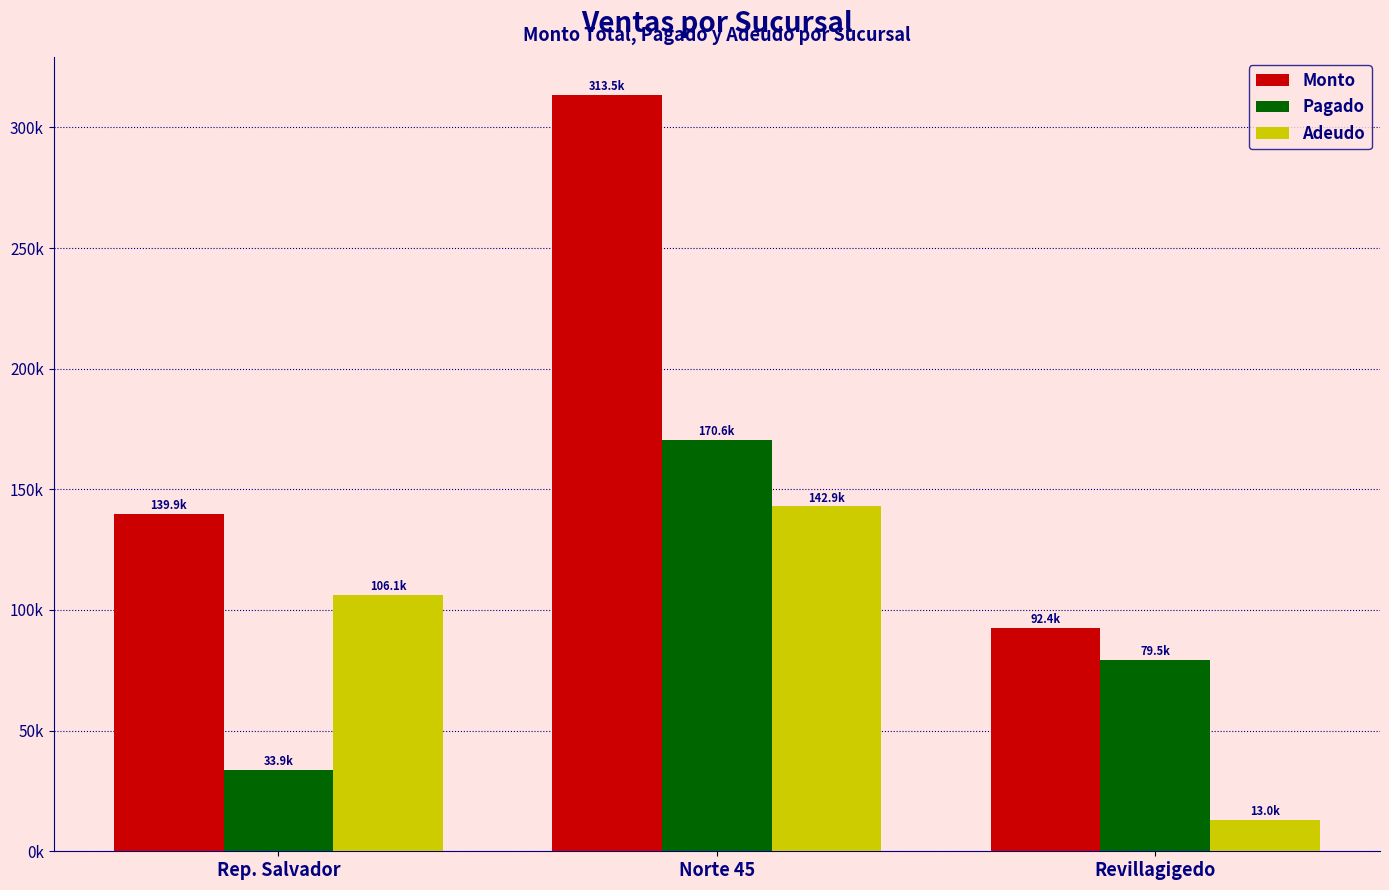

Does the chart contain stacked bars?

No